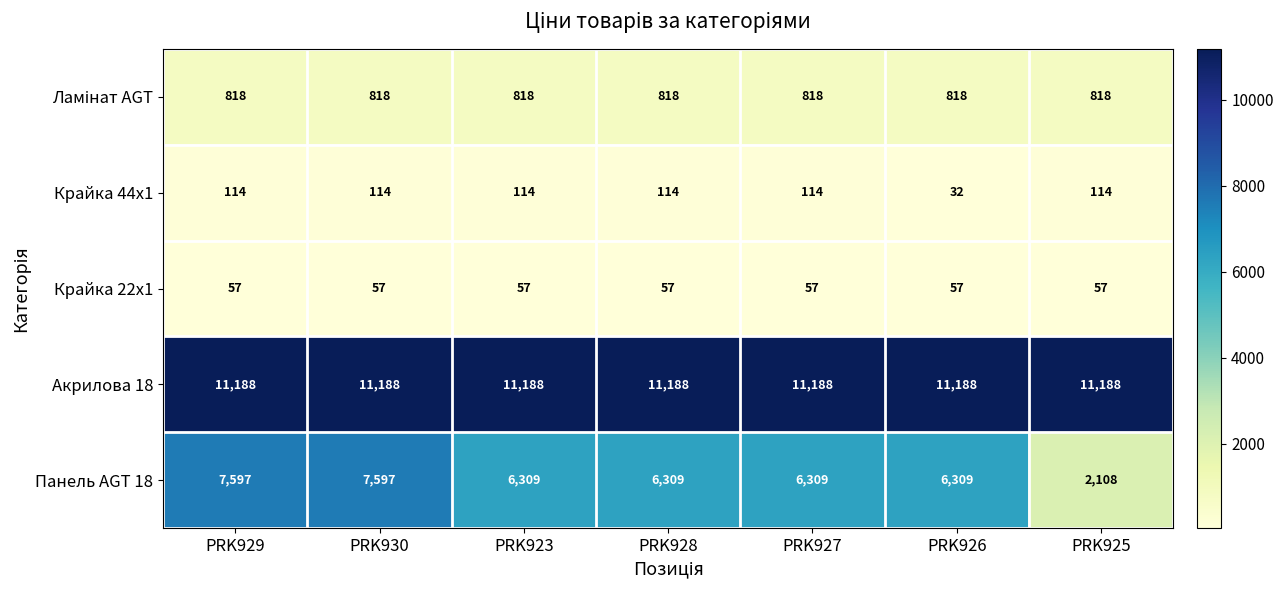

The Крайка 44x1 series shows 114 at PRK928. True or false?

True